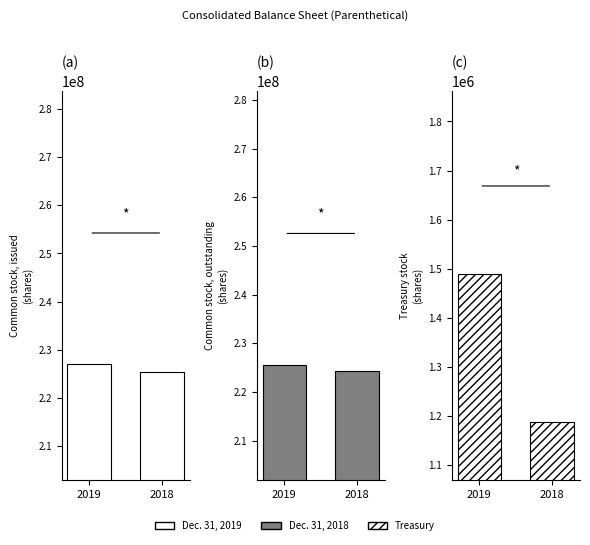

List the labels in order of Dec. 31, 2018 value, largest first.

Common stock, issued (in shares), Common stock, outstanding (in shares), Treasury stock (in shares)